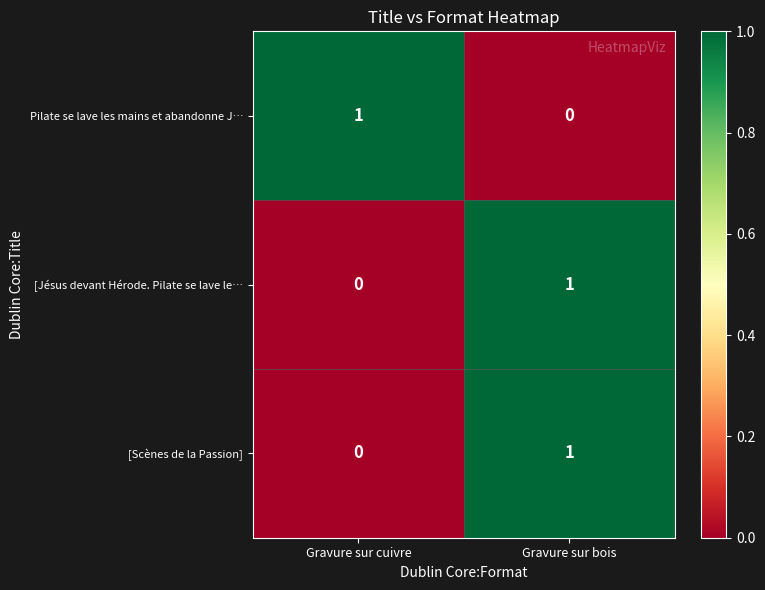

Reading right to left, transcribe all the data shown in this chart.

Pilate se lave les mains et abandonne J…: Gravure sur bois=0	Gravure sur cuivre=1
[Jésus devant Hérode. Pilate se lave le…: Gravure sur bois=1	Gravure sur cuivre=0
[Scènes de la Passion]: Gravure sur bois=1	Gravure sur cuivre=0